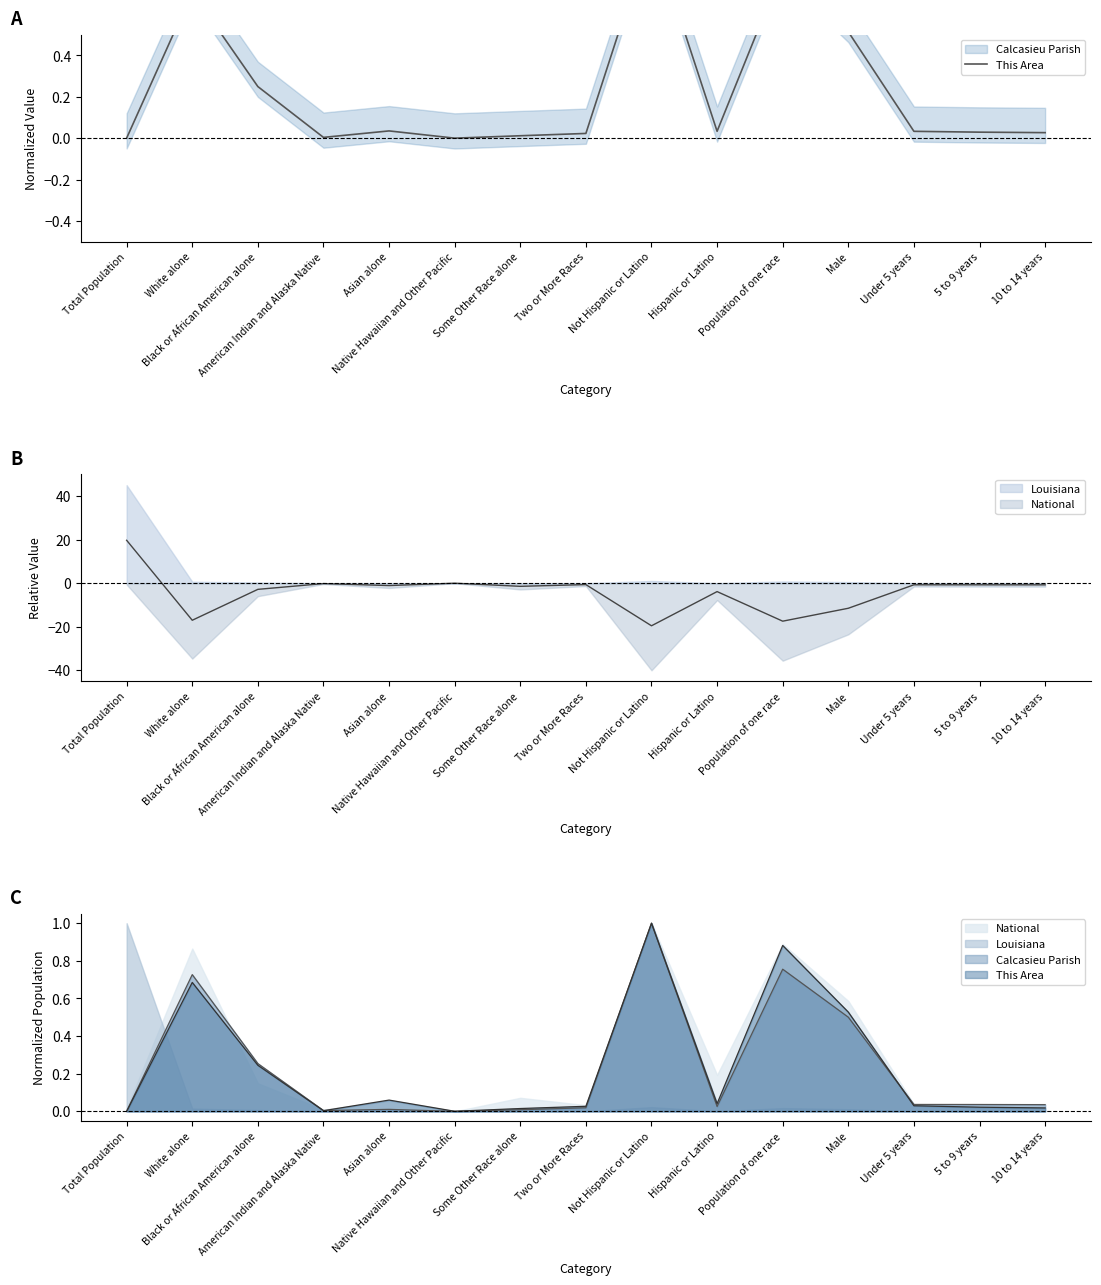

What is the change in value from Two or More Races to Male?

+0.5